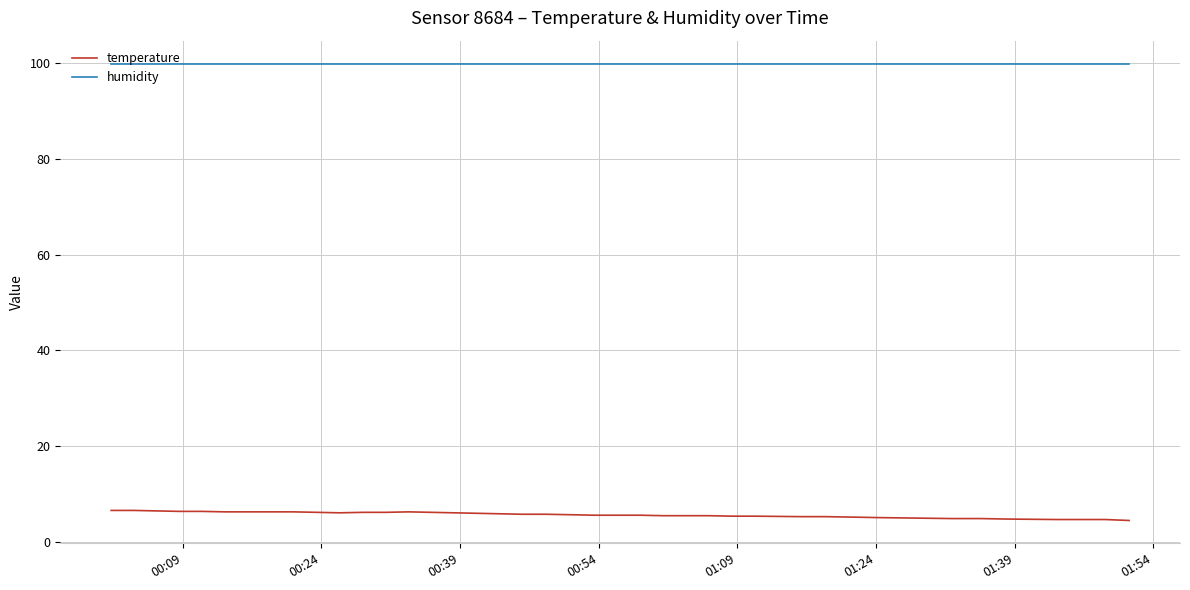

Which series has the largest total across all categories?

humidity